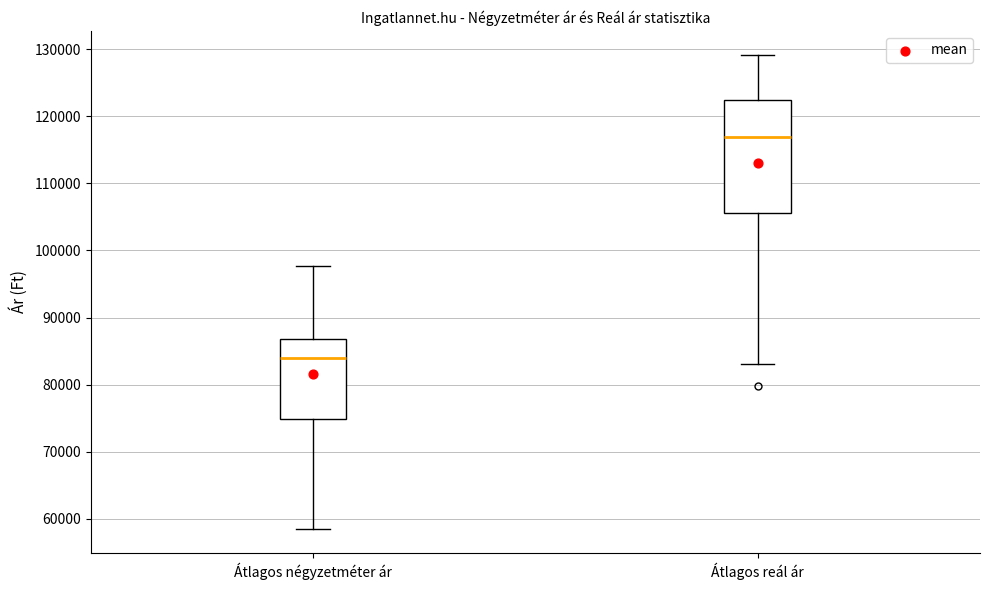

Which box has the highest median line?

Átlagos reál ár